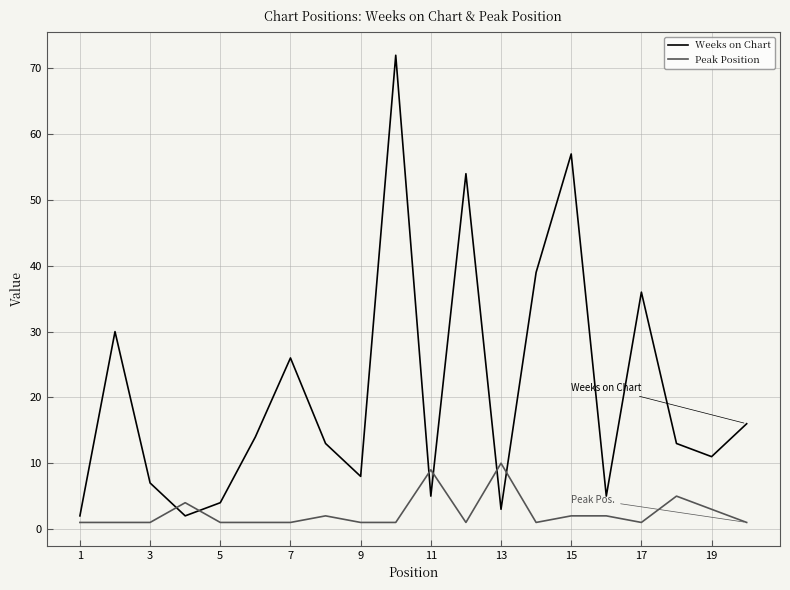

What is the difference between the maximum and minimum values in the Weeks on Chart series?

70